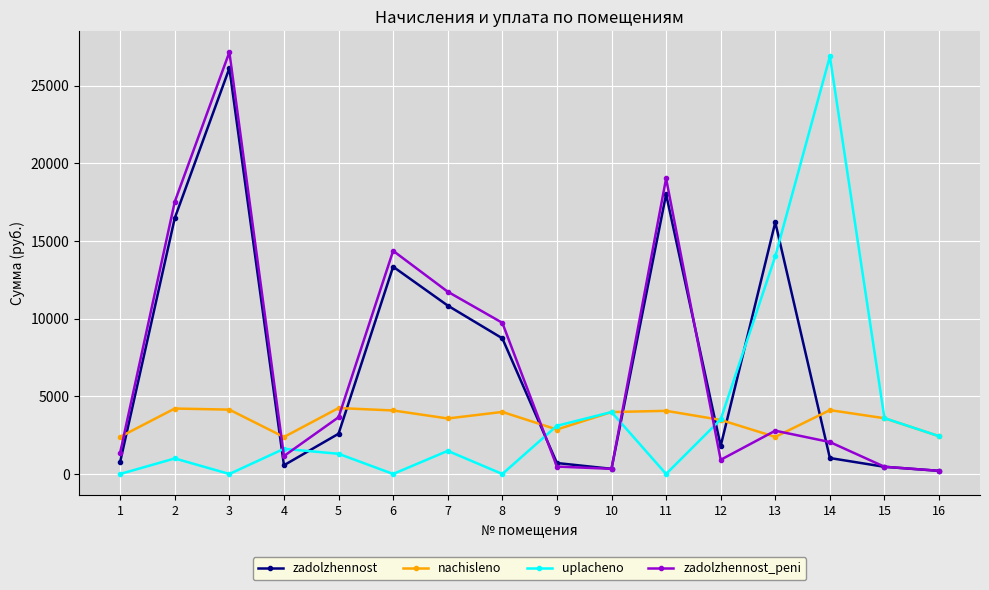

What is the value of the zadolzhennost_peni point at the 5th from the left?

3650.4